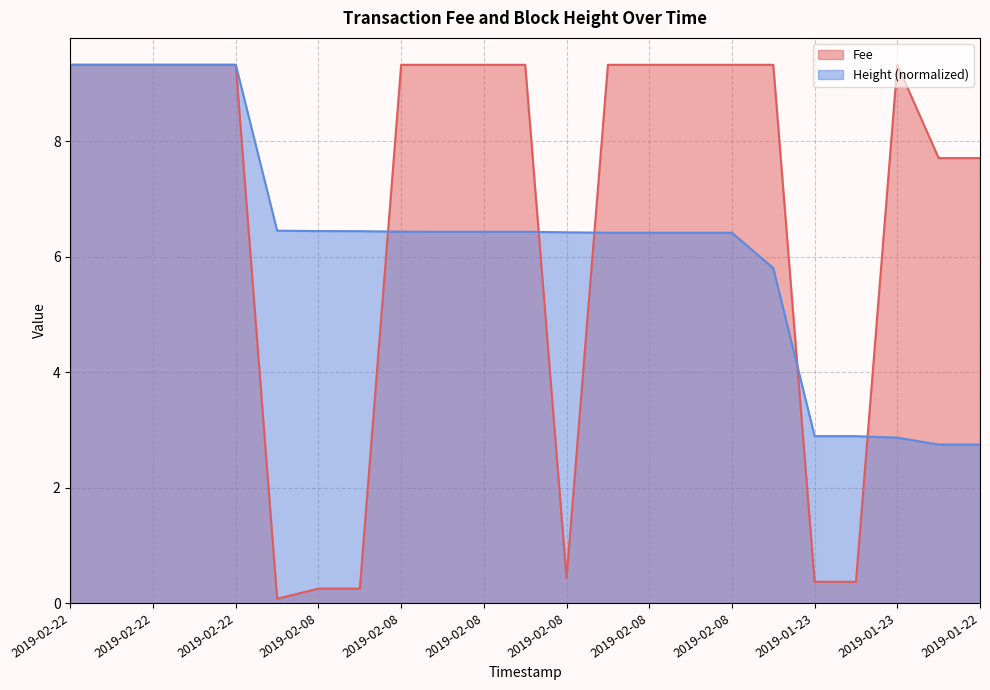

Where is Height nearest to the value 6?

2019-02-05 22:33:24